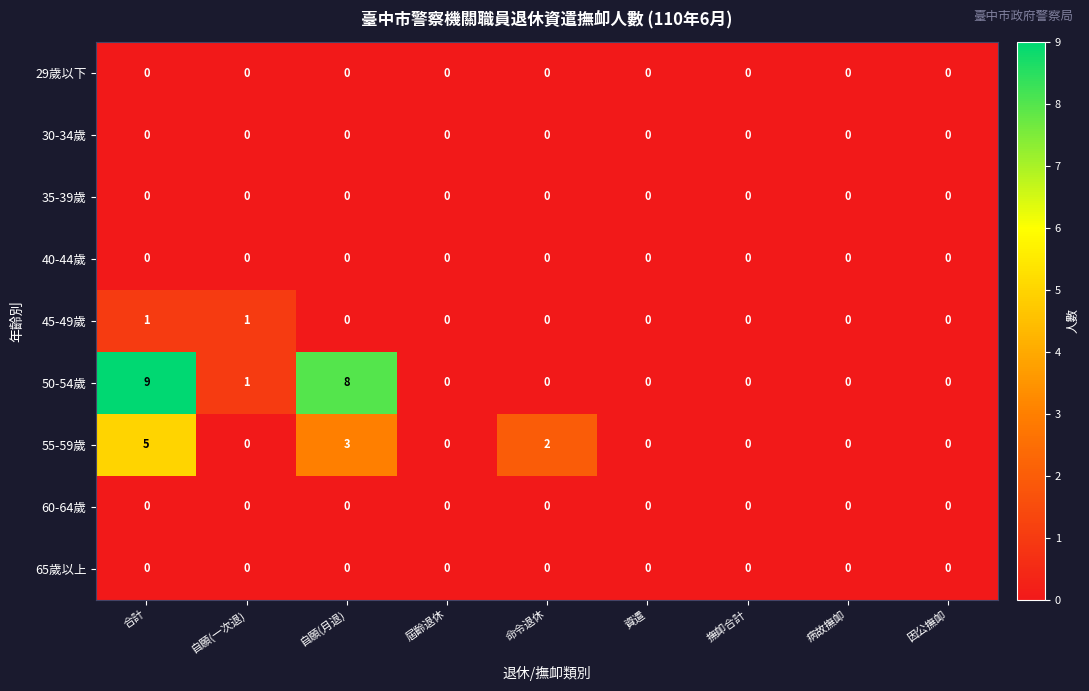

What is the sum of the 55-59歲 values at 合計 and 因公撫卹?

5